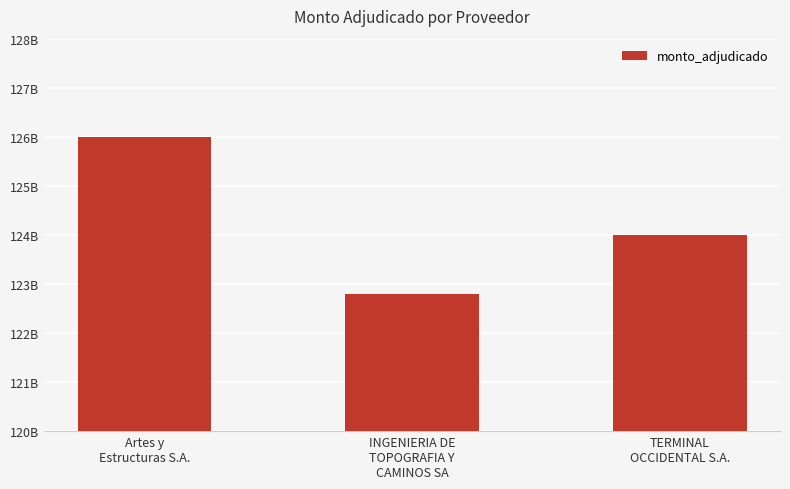

What is the ratio of the value at Artes y
Estructuras S.A. to the value at TERMINAL
OCCIDENTAL S.A.?

1.0